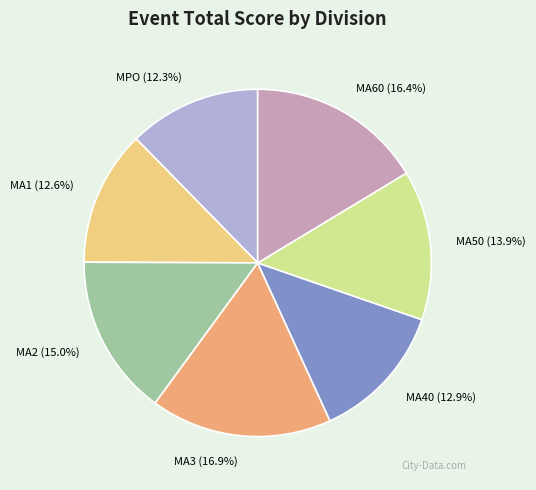

Which slice is the largest?

MA3